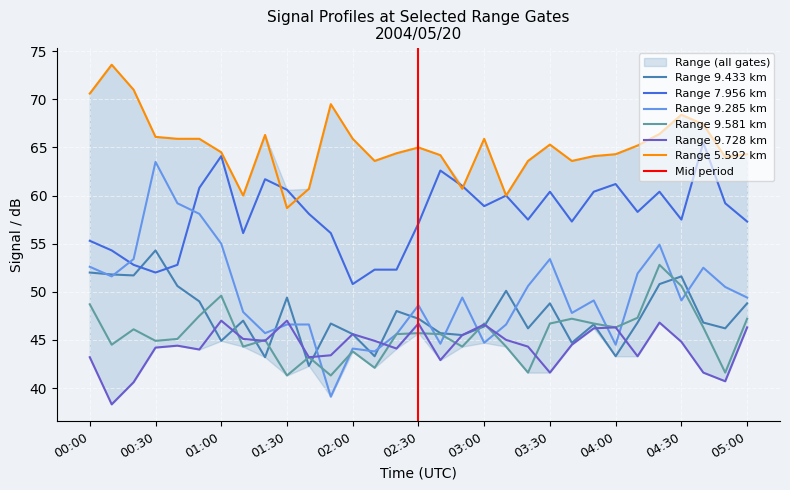

Reading left to right, extract all data points from this chart.

9.433: 00:00=52.0	00:10=51.8	00:20=51.7	00:30=54.3	00:40=50.6	00:50=49.0	01:00=44.9	01:10=47.0	01:20=43.2	01:30=49.4	01:40=42.3	01:50=46.7	02:00=45.6	02:10=43.3	02:20=48.0	02:30=47.2	02:40=45.7	02:50=45.5	03:00=46.4	03:10=50.1	03:20=46.2	03:30=48.8	03:40=44.7	03:50=46.6	04:00=43.3	04:10=46.8	04:20=50.8	04:30=51.6	04:40=46.8	04:50=46.2	05:00=48.8
7.956: 00:00=55.3	00:10=54.3	00:20=52.8	00:30=52.0	00:40=52.8	00:50=60.8	01:00=64.1	01:10=56.1	01:20=61.7	01:30=60.6	01:40=58.1	01:50=56.1	02:00=50.8	02:10=52.3	02:20=52.3	02:30=57.1	02:40=62.6	02:50=61.0	03:00=58.9	03:10=60.0	03:20=57.5	03:30=60.4	03:40=57.3	03:50=60.4	04:00=61.2	04:10=58.3	04:20=60.4	04:30=57.5	04:40=65.5	04:50=59.2	05:00=57.3
9.285: 00:00=52.6	00:10=51.6	00:20=53.4	00:30=63.5	00:40=59.2	00:50=58.1	01:00=55.0	01:10=47.9	01:20=45.7	01:30=46.6	01:40=46.6	01:50=39.1	02:00=44.1	02:10=43.8	02:20=45.6	02:30=48.6	02:40=44.6	02:50=49.4	03:00=44.7	03:10=46.6	03:20=50.6	03:30=53.4	03:40=47.8	03:50=49.1	04:00=44.5	04:10=51.9	04:20=54.9	04:30=49.1	04:40=52.5	04:50=50.5	05:00=49.4
9.581: 00:00=48.7	00:10=44.5	00:20=46.1	00:30=44.9	00:40=45.1	00:50=47.5	01:00=49.6	01:10=44.3	01:20=45.0	01:30=41.3	01:40=43.2	01:50=41.3	02:00=43.8	02:10=42.1	02:20=45.6	02:30=45.7	02:40=45.6	02:50=44.3	03:00=46.7	03:10=44.3	03:20=41.6	03:30=46.7	03:40=47.2	03:50=46.7	04:00=46.3	04:10=47.3	04:20=52.8	04:30=50.6	04:40=46.3	04:50=41.6	05:00=47.2
9.728: 00:00=43.2	00:10=38.3	00:20=40.6	00:30=44.2	00:40=44.4	00:50=44.0	01:00=47.0	01:10=45.1	01:20=44.9	01:30=47.0	01:40=43.2	01:50=43.4	02:00=45.6	02:10=44.9	02:20=44.1	02:30=46.7	02:40=42.9	02:50=45.5	03:00=46.6	03:10=45.0	03:20=44.3	03:30=41.6	03:40=44.5	03:50=46.2	04:00=46.3	04:10=43.3	04:20=46.8	04:30=44.8	04:40=41.6	04:50=40.7	05:00=46.3
5.592: 00:00=70.6	00:10=73.6	00:20=71.0	00:30=66.1	00:40=65.9	00:50=65.9	01:00=64.5	01:10=60.0	01:20=66.3	01:30=58.7	01:40=60.7	01:50=69.5	02:00=65.9	02:10=63.6	02:20=64.4	02:30=65.0	02:40=64.2	02:50=60.7	03:00=65.9	03:10=60.0	03:20=63.6	03:30=65.3	03:40=63.6	03:50=64.1	04:00=64.3	04:10=65.2	04:20=66.4	04:30=68.4	04:40=67.4	04:50=64.0	05:00=64.3